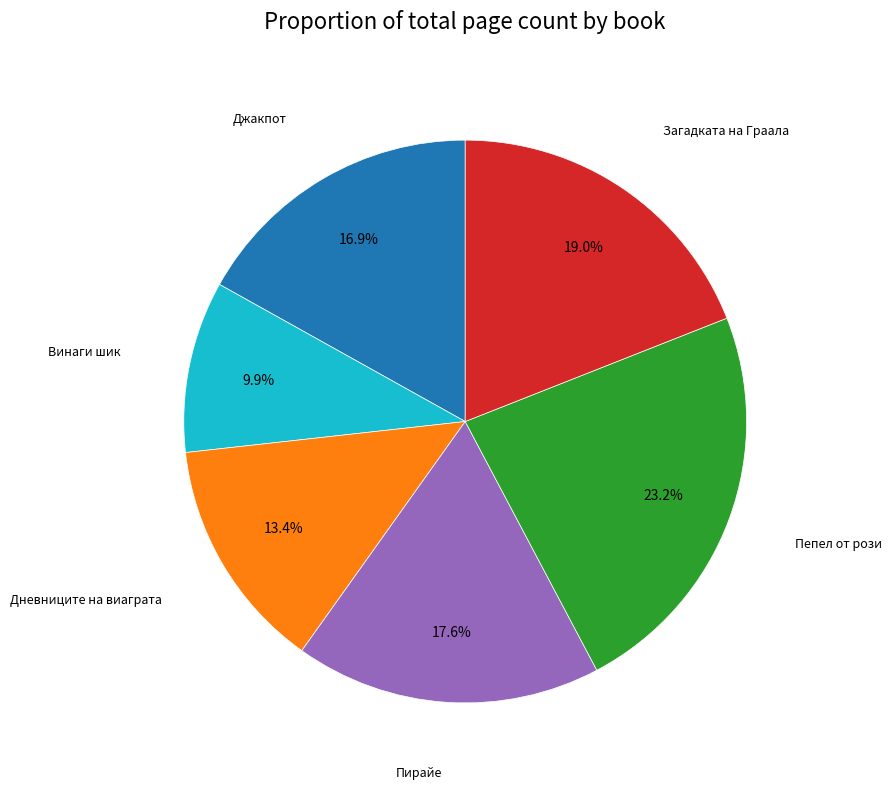

Is there a majority slice in this chart?

No